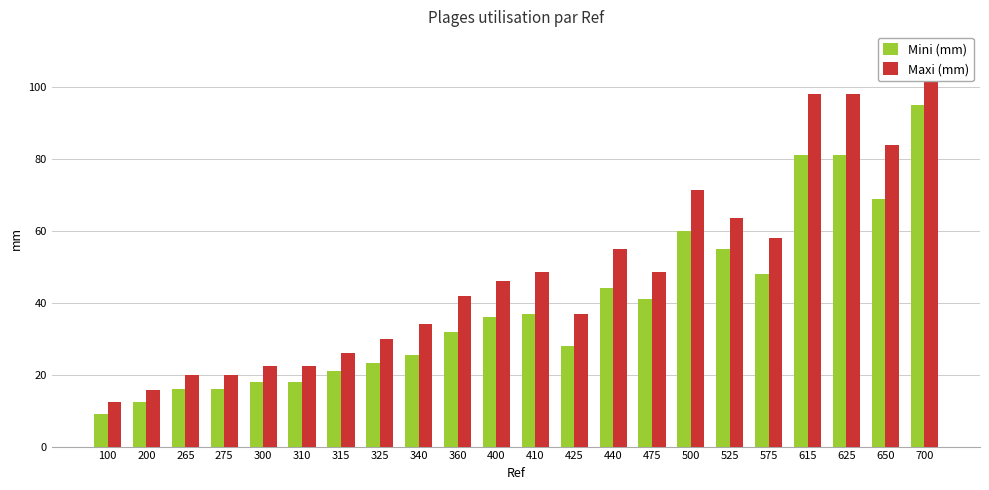

At how many categories does at least one series exceed 13?

21